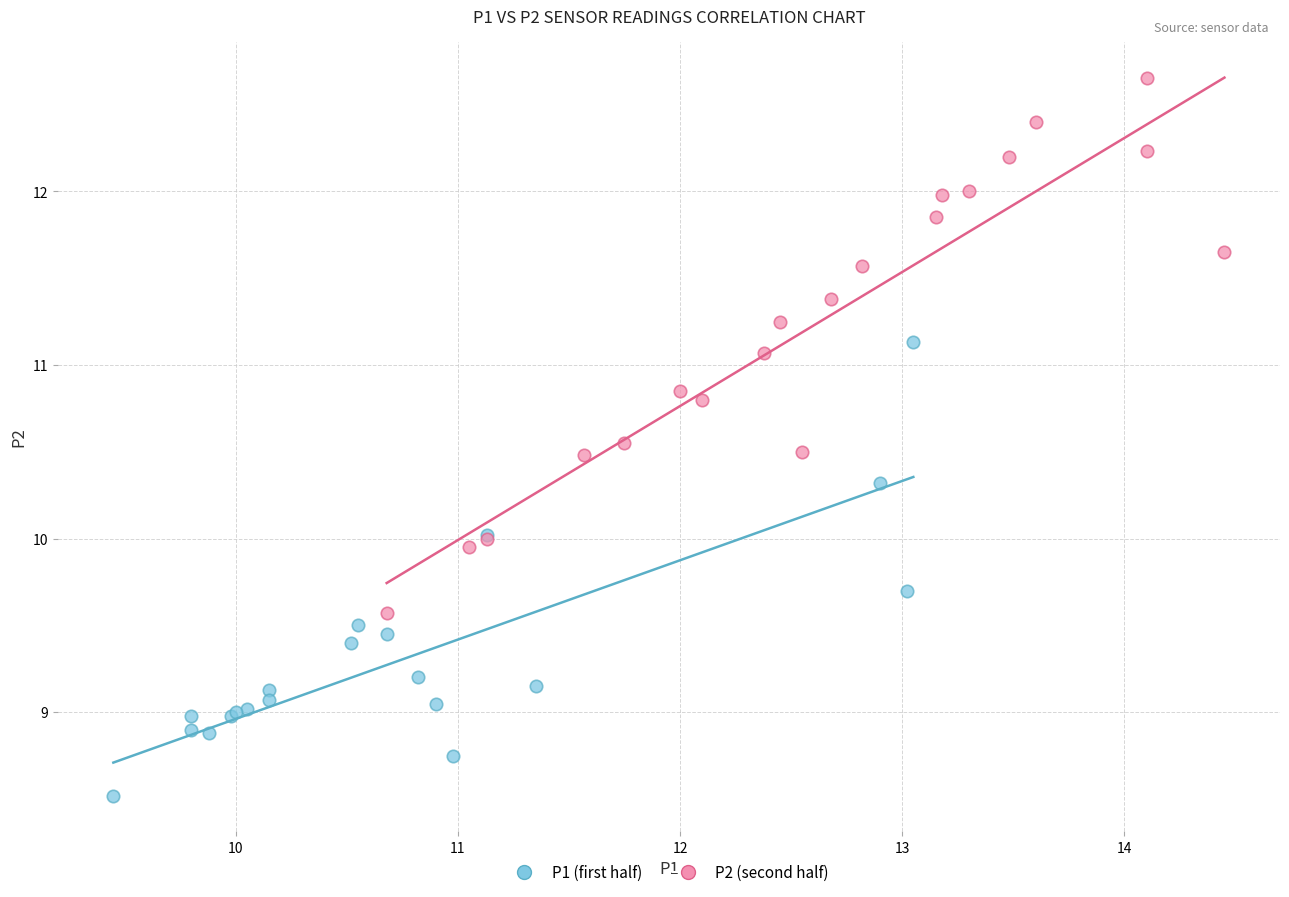

Which series has the largest Y range (max minus min)?

P2 (second half)